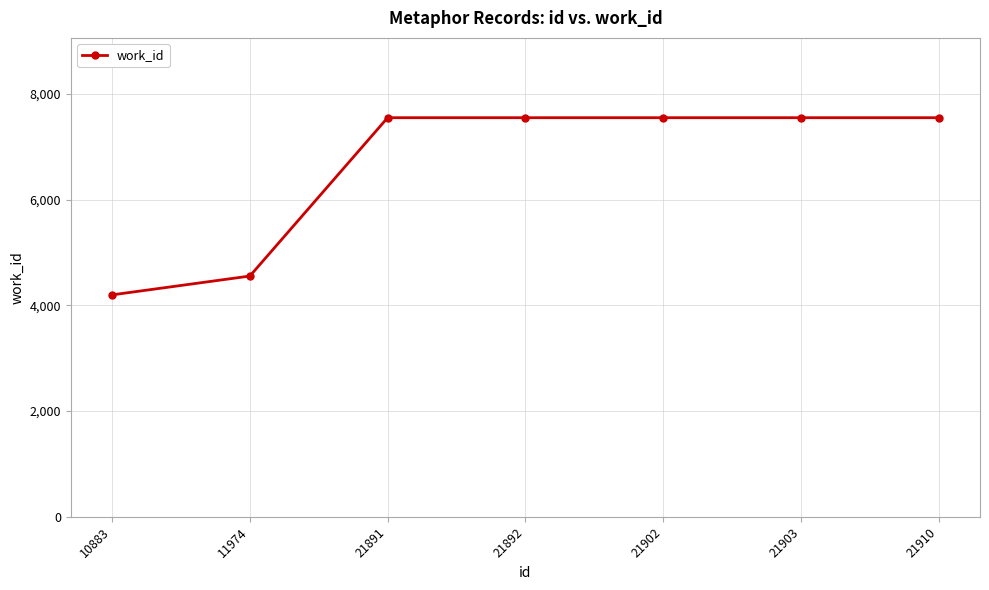

Is this an area chart (filled region under the line)?

No